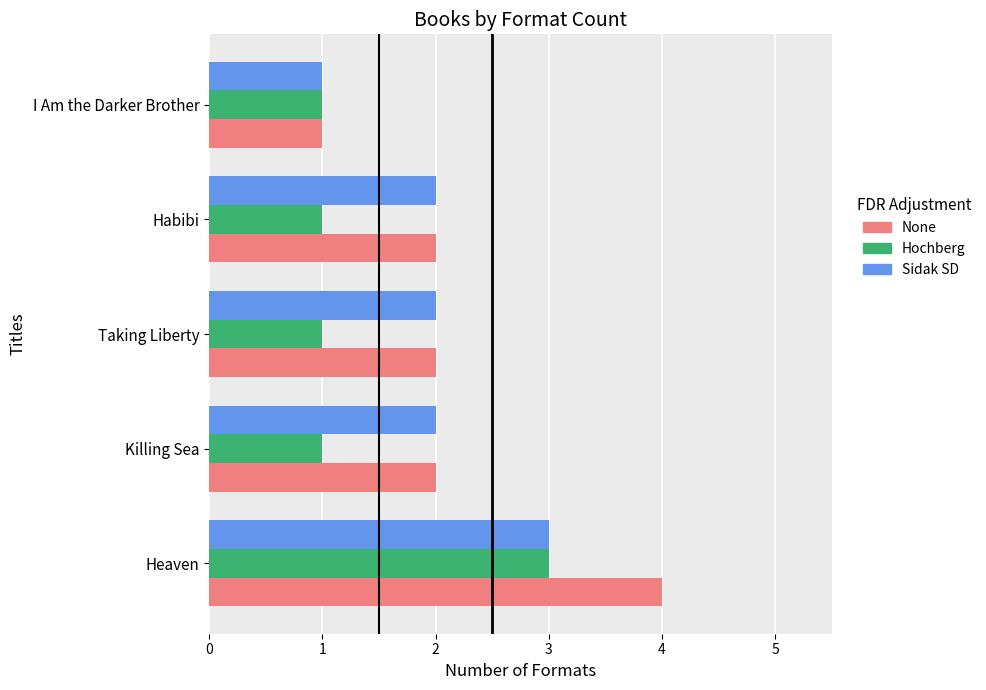

Rank the series by their average value, from highest to lowest.

None, Sidak SD, Hochberg